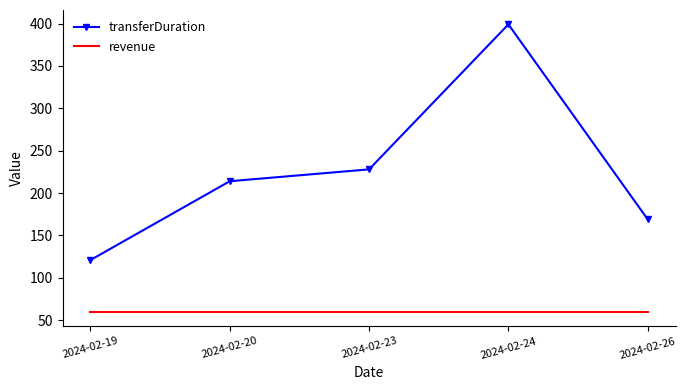

Rank the series by their average value, from highest to lowest.

transferDuration, revenue